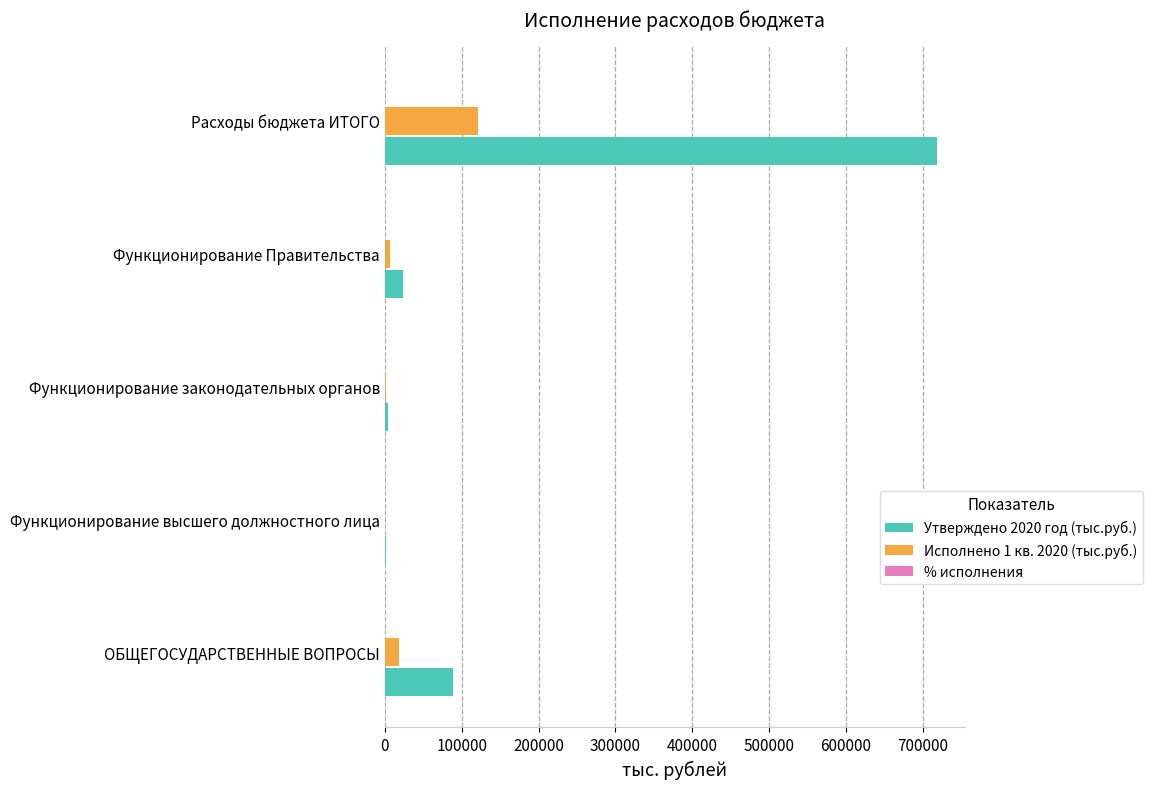

At which category is the sum across all series the highest?

Расходы бюджета ИТОГО